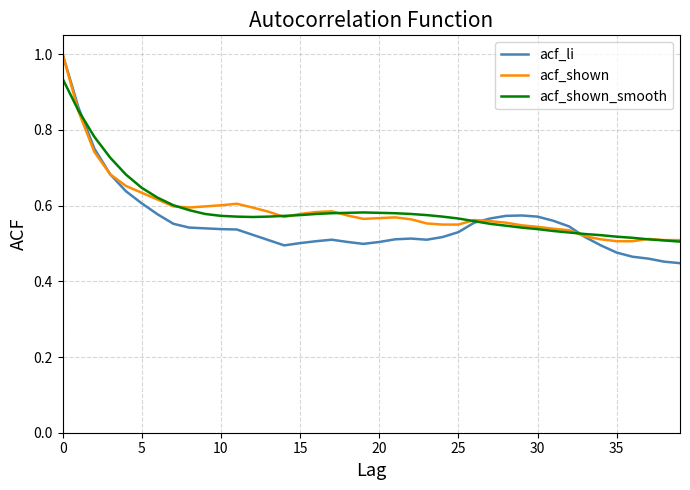

Which series has the widest spread of values?

acf_li